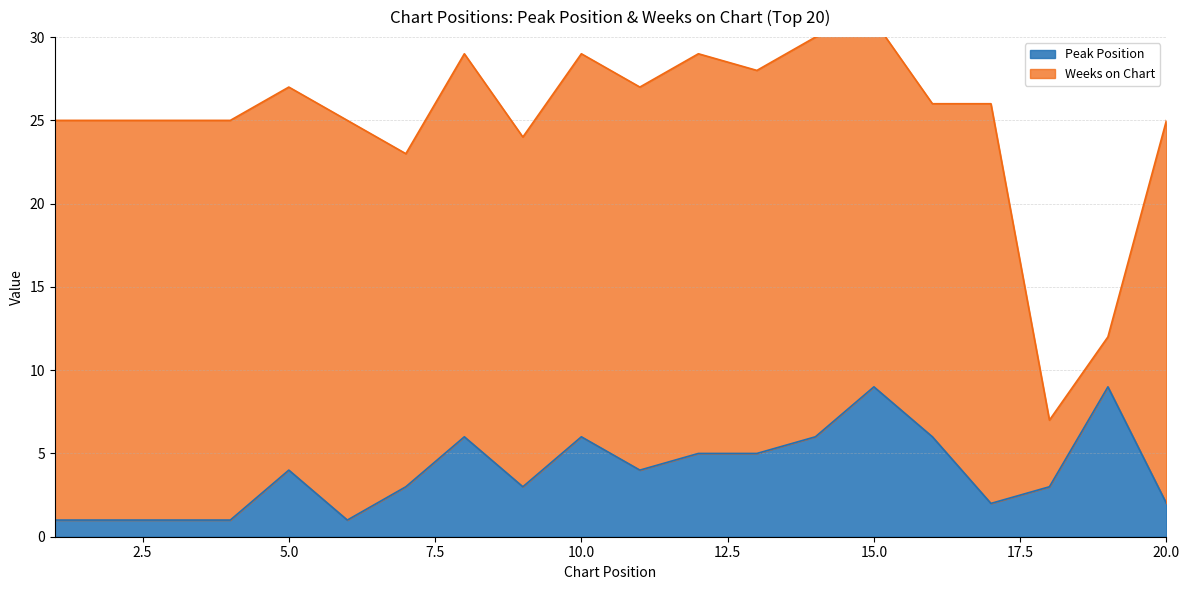

Which has a higher value, 18 or 16?

16